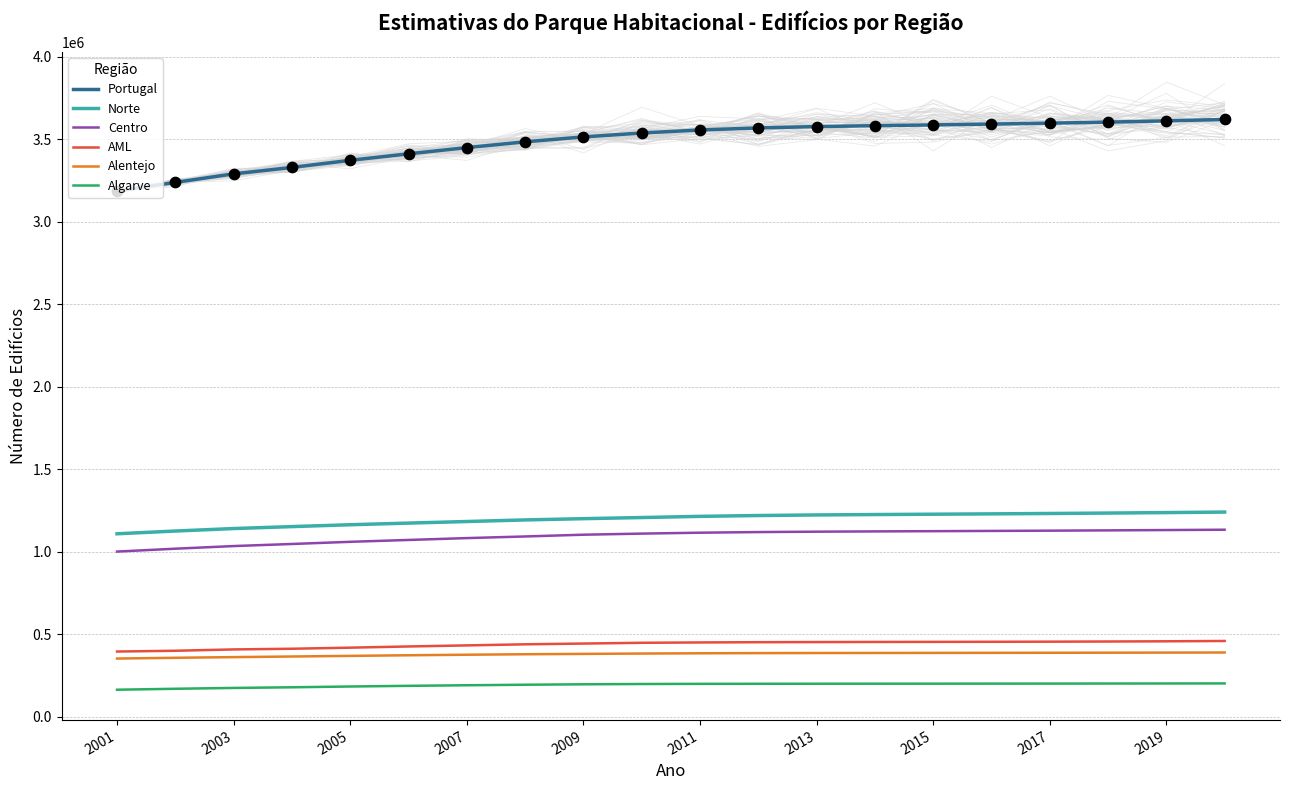

Which series contains the lowest Y value?

Algarve